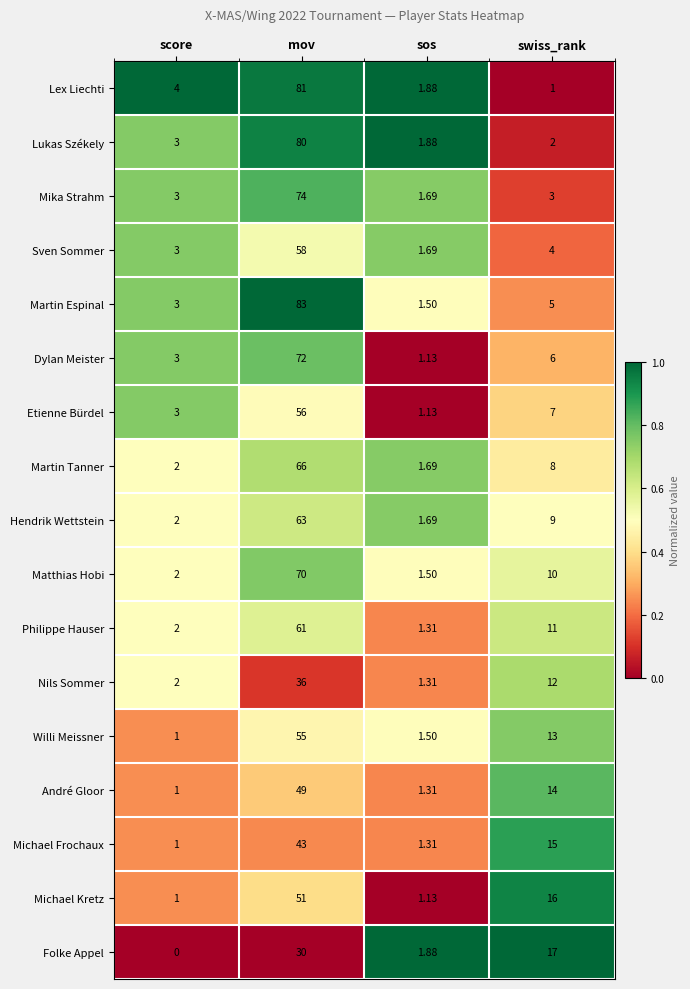

At which label is Michael Kretz closest to 26?

swiss_rank